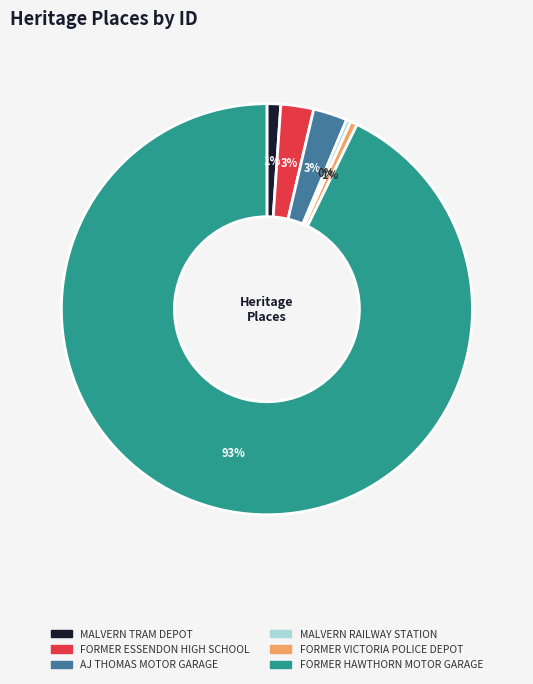

Count the number of slices in the pie.

6